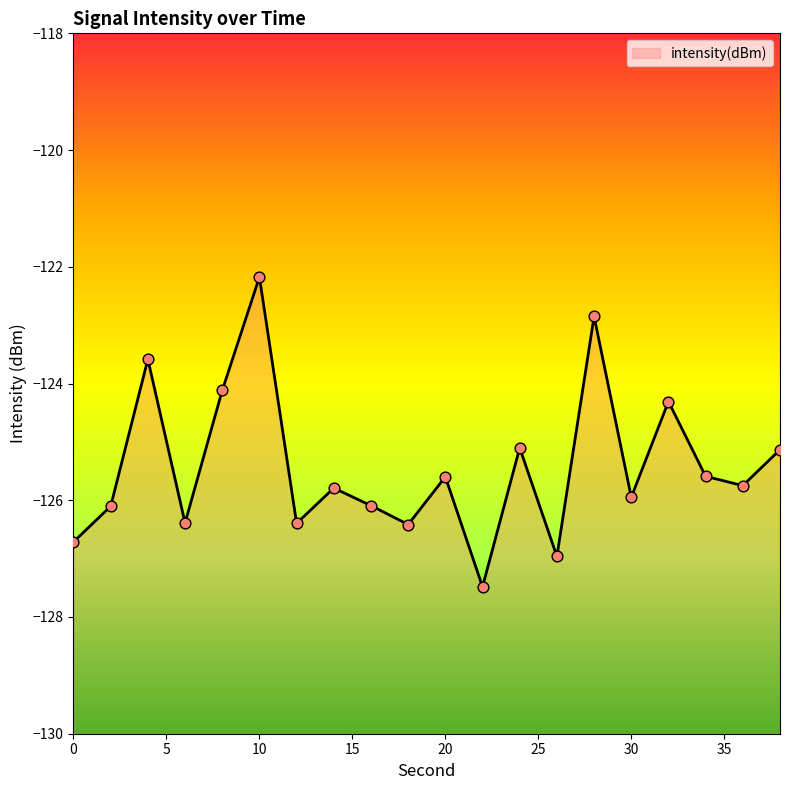

Between 30 and 38, which is larger?

38